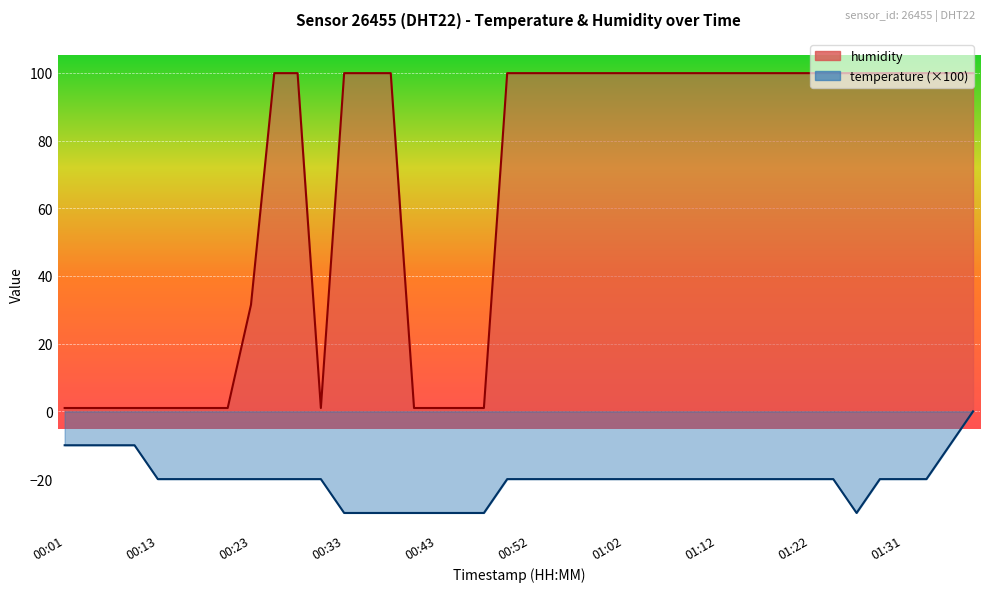

True or false: temperature has a value of -20.0 at 00:57.

True